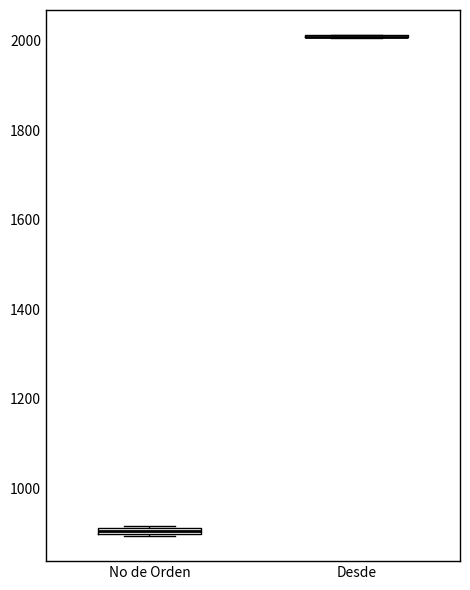

Where is the upper edge of the box for No de Orden on the y-axis? The values are not printed on the chart, so give them approximately, as read against the axis.

920